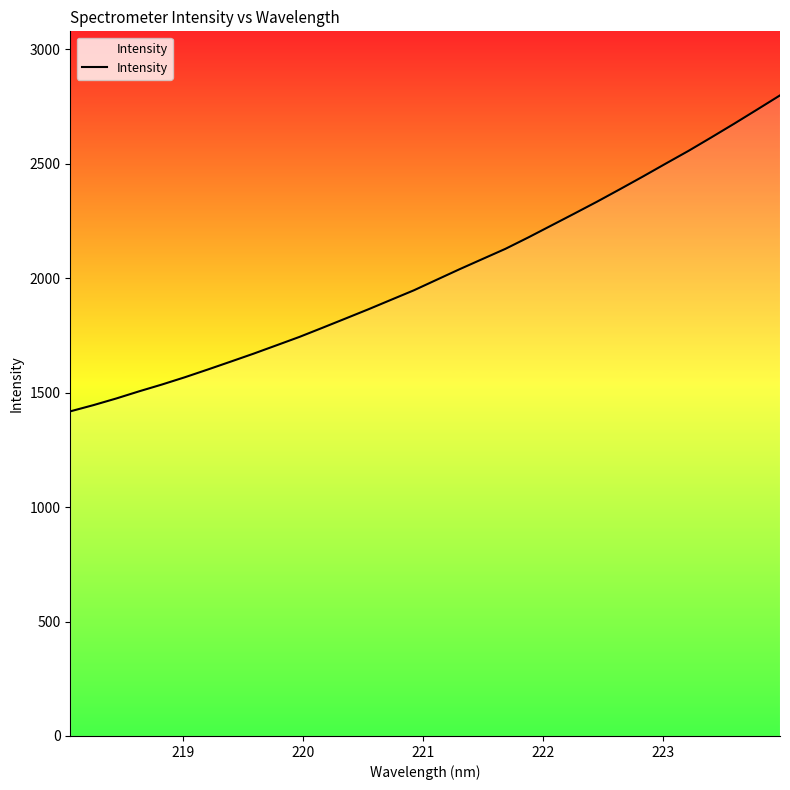

What is the smallest value displayed?

1418.2